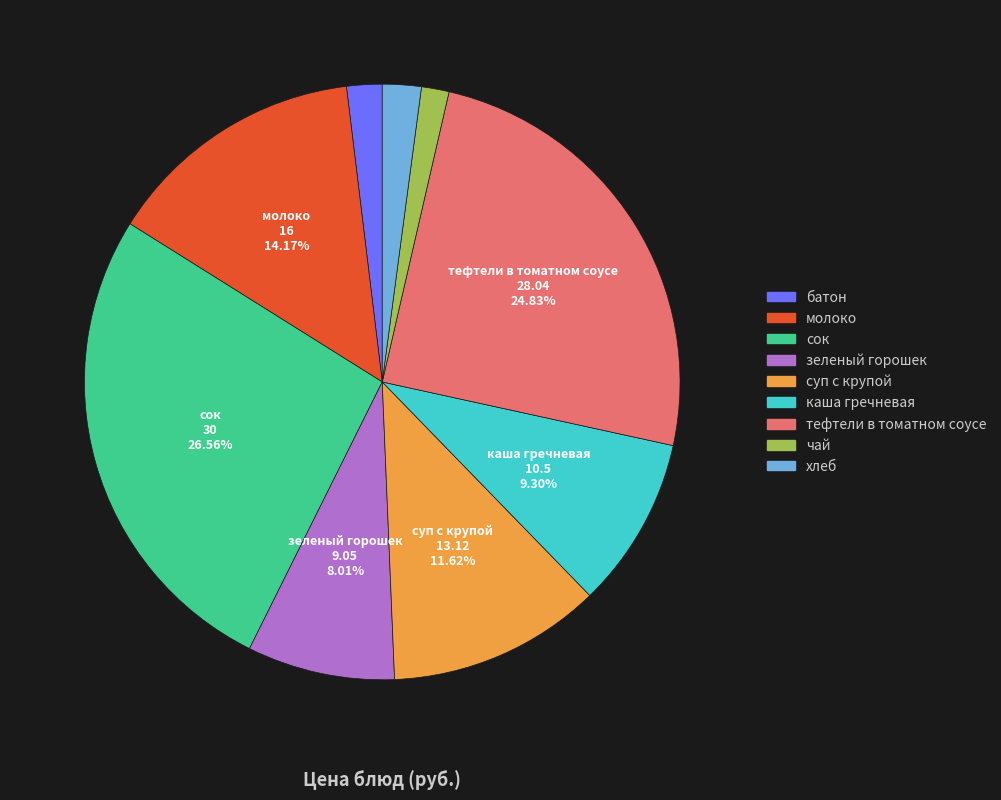

What is the largest slice in the pie chart?

сок